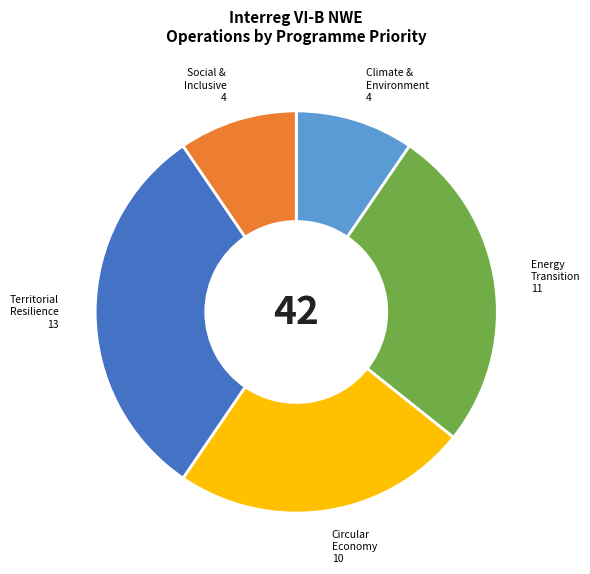

Does any single category account for the majority?

No